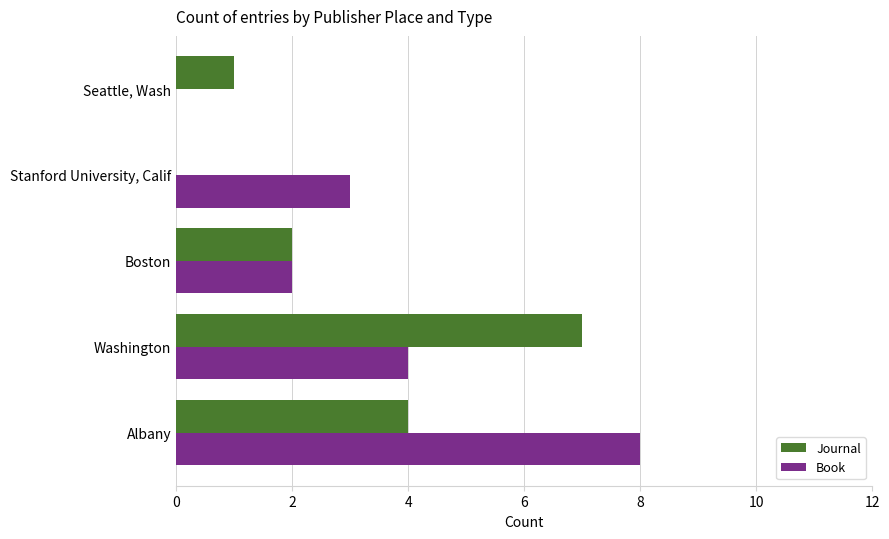

How many data points does each series have?

5